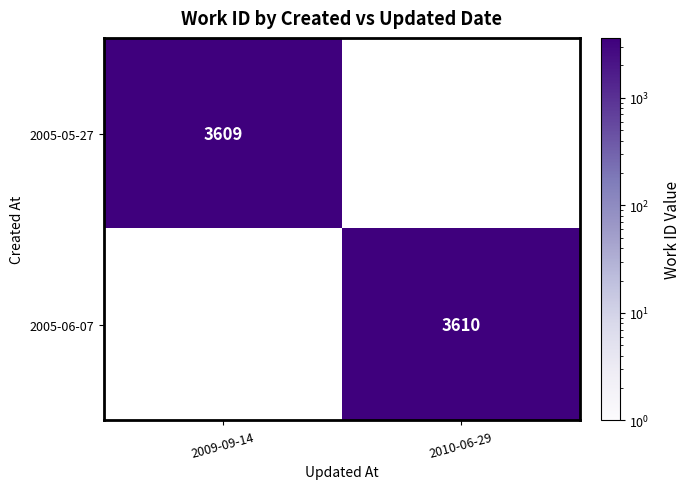

Count the number of data series in this chart.

2